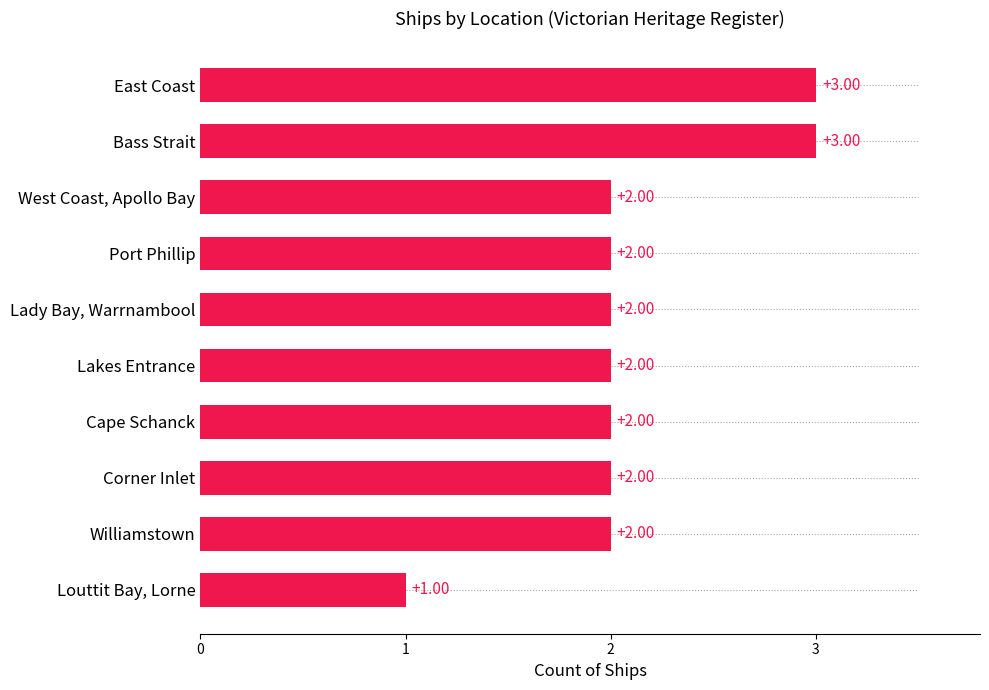

What is the sum of the values at Louttit Bay, Lorne and Lakes Entrance?

3